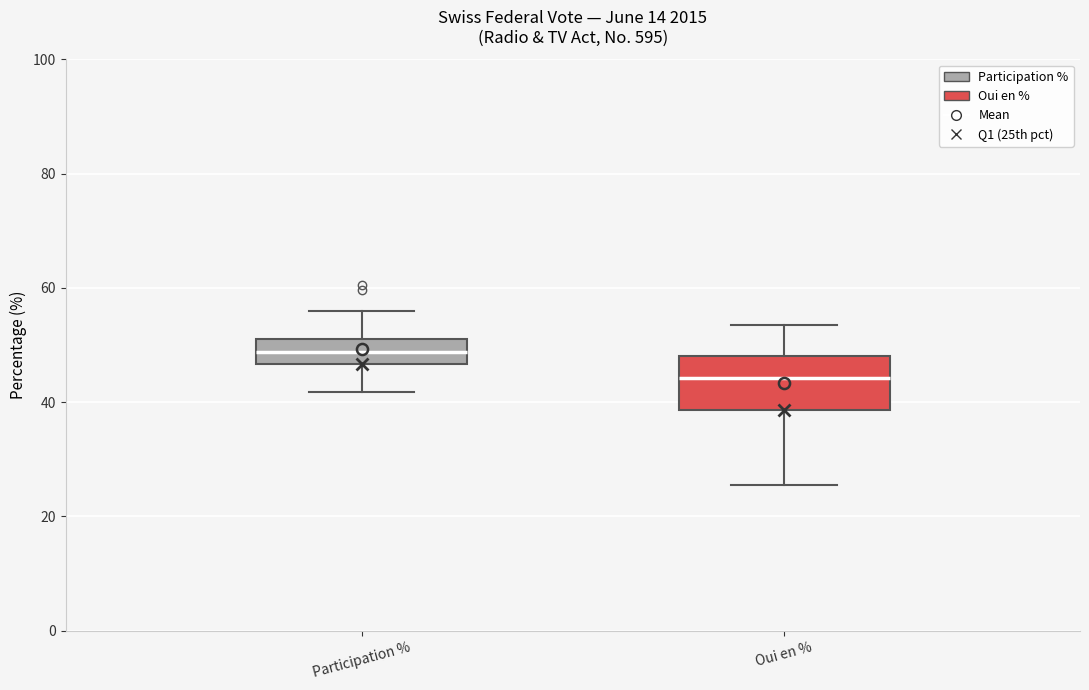

Comparing the boxes themselves (not the whiskers), which one is the tallest?

Oui en %